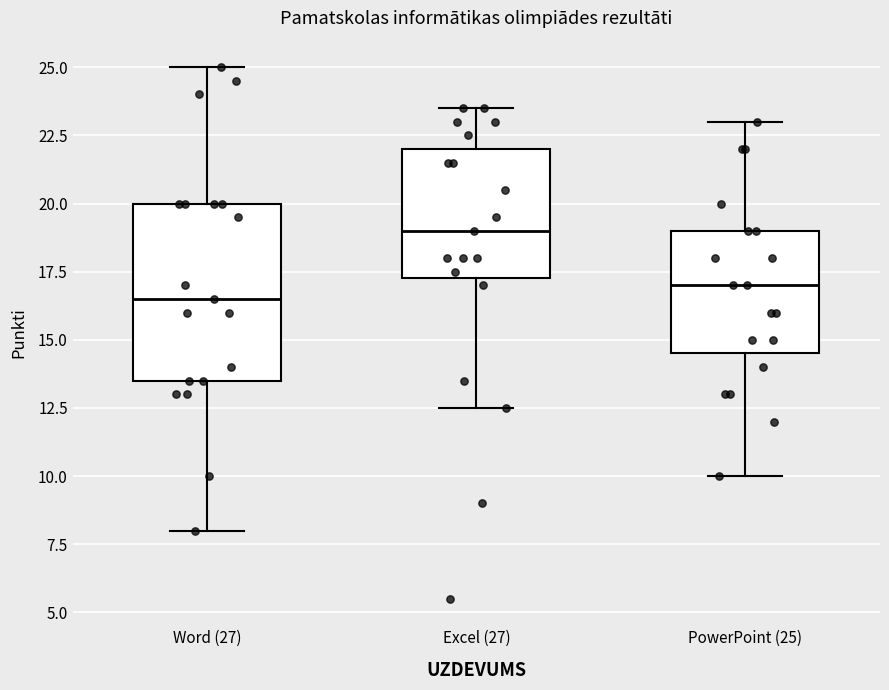

Which box has the lowest median line?

Word (27)